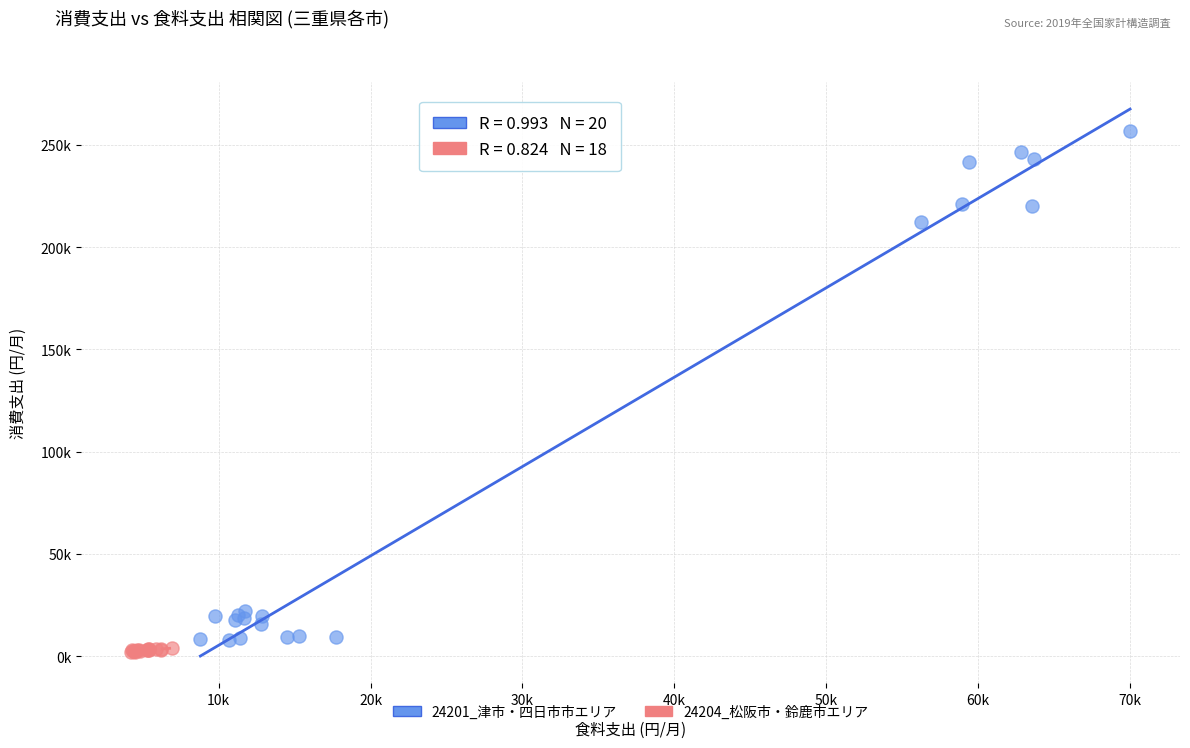

What are all the series names shown in the legend?

24201_津市・四日市市エリア, 24204_松阪市・鈴鹿市エリア